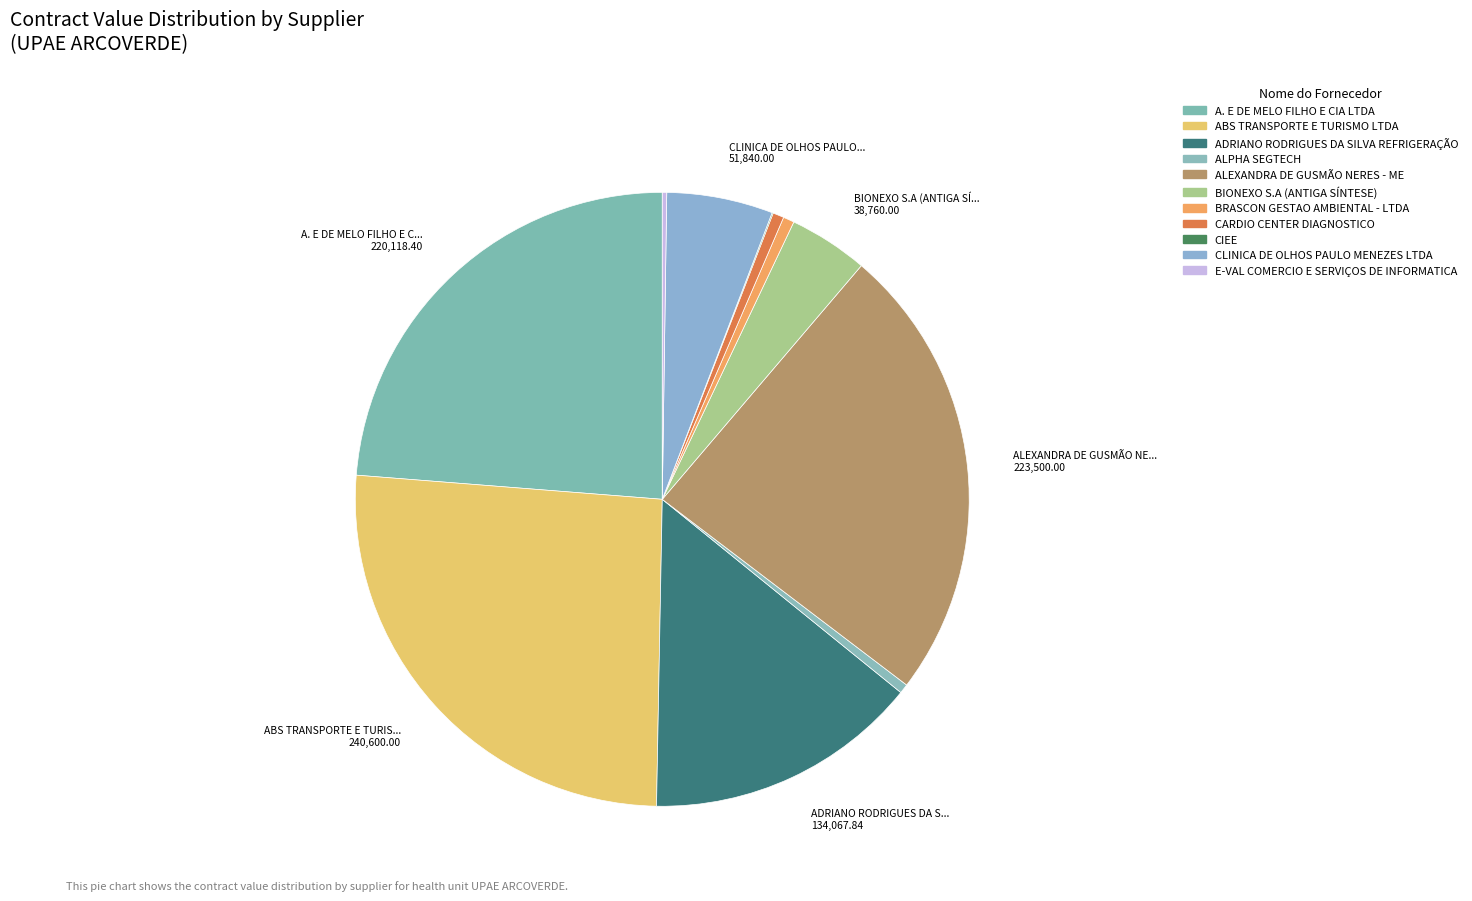

To the nearest percent, what is the difference between the CARDIO CENTER DIAGNOSTICO and A. E DE MELO FILHO E CIA LTDA slice percentages?

23%